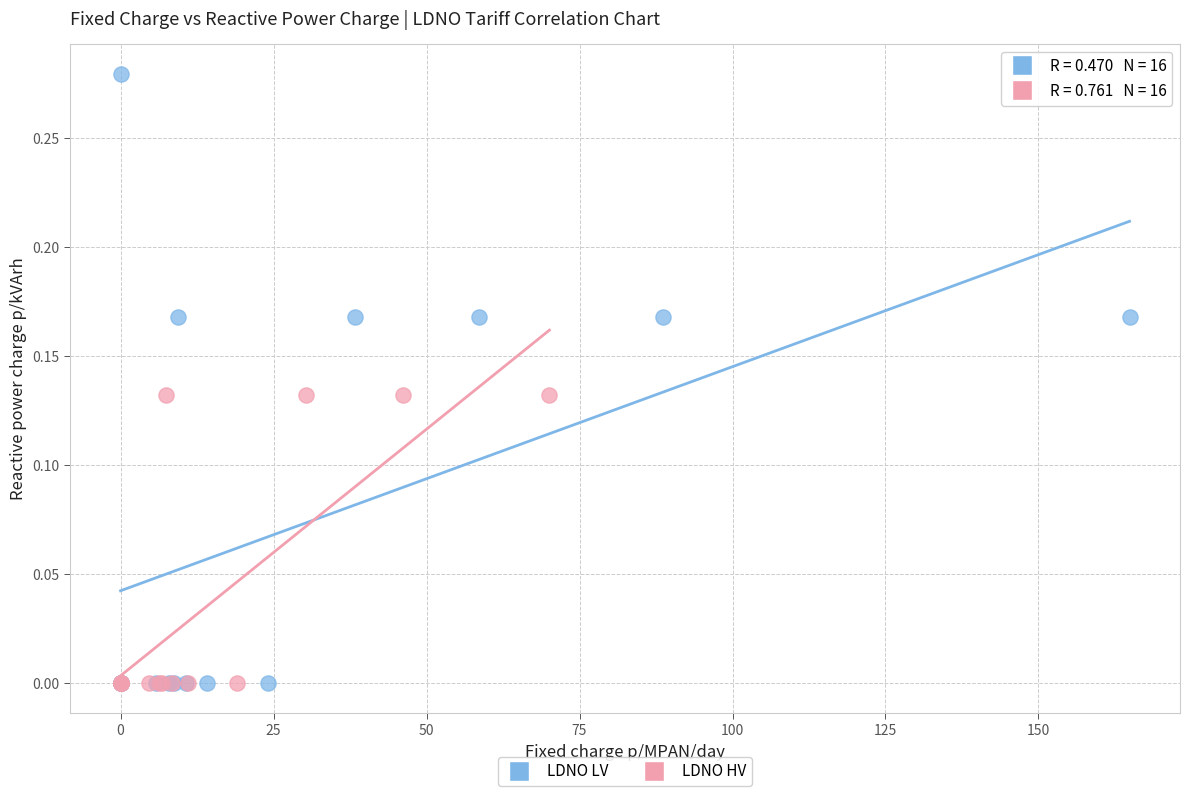

Which series has the widest spread of Y values?

LDNO LV